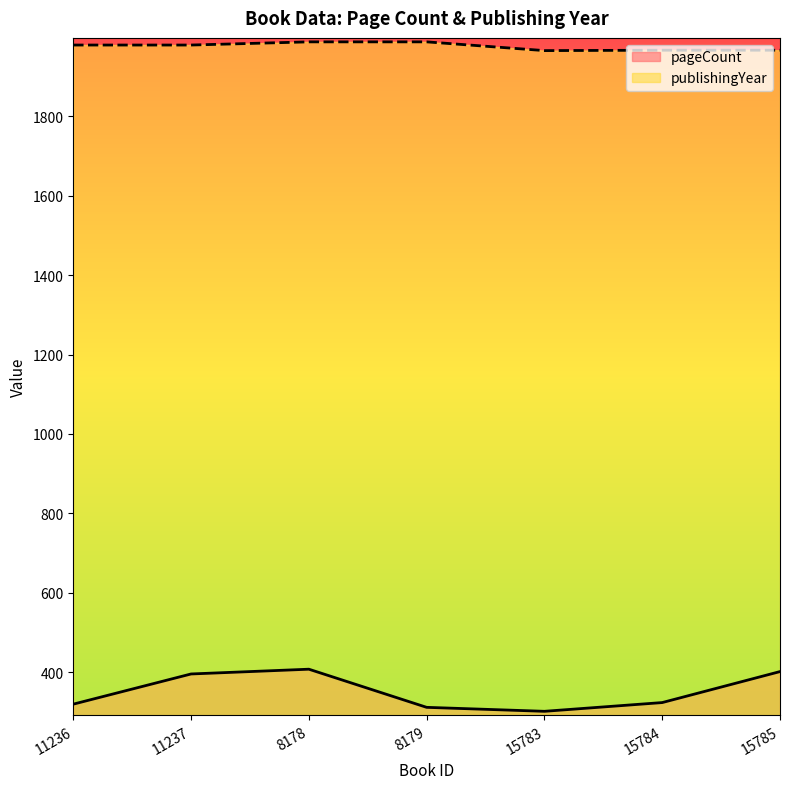

What are all the series names shown in the legend?

pageCount, publishingYear